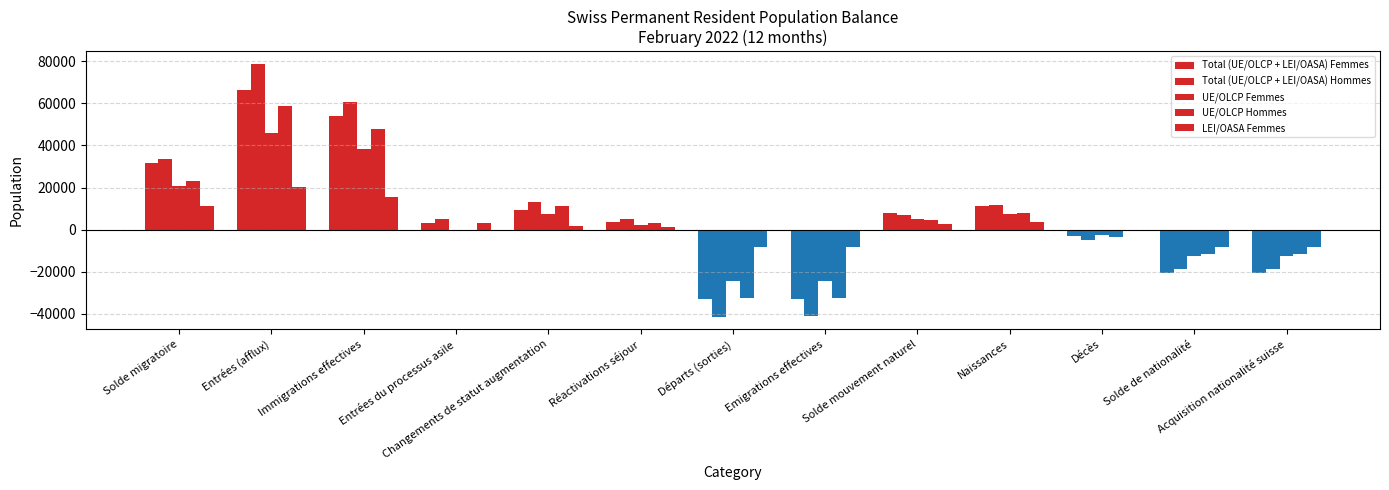

The Total (UE/OLCP + LEI/OASA) Hommes series shows 46615 at Acquisition nationalité suisse. True or false?

False